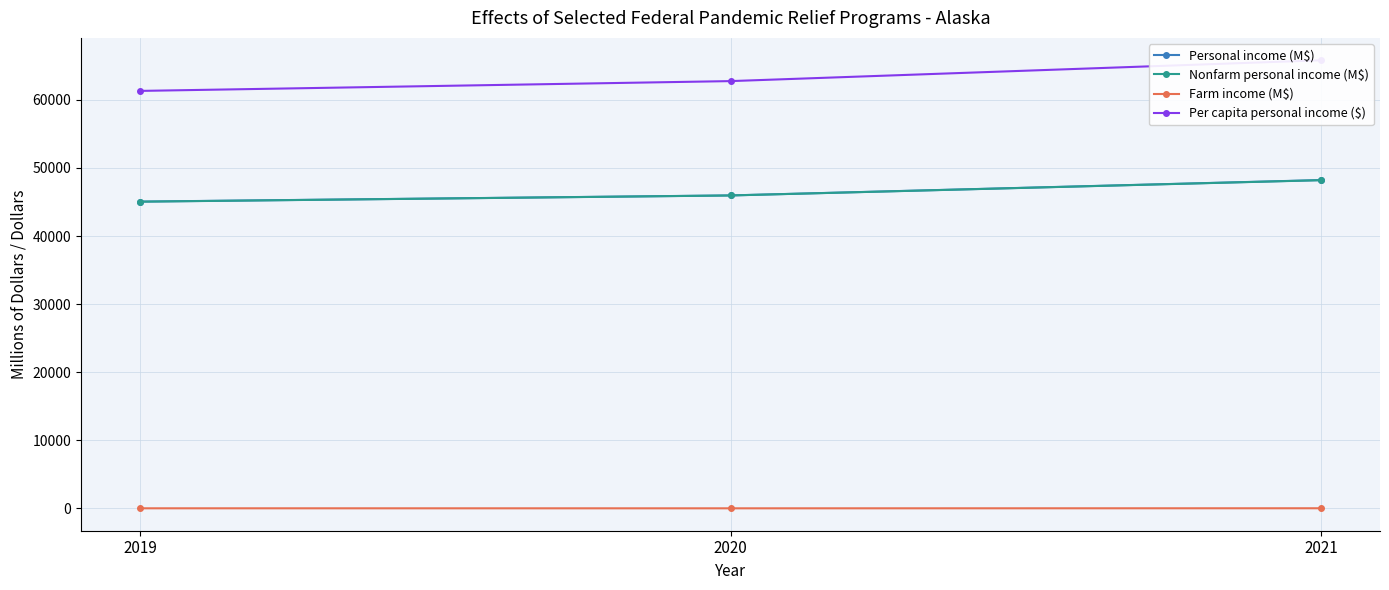

What is the spread (max minus min) of values at 2021?

65797.7